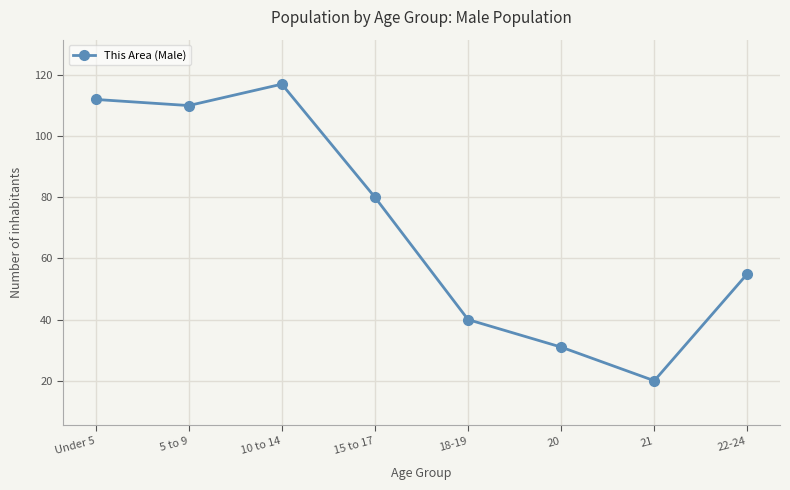

Where is the data nearest to the value 68?

15 to 17